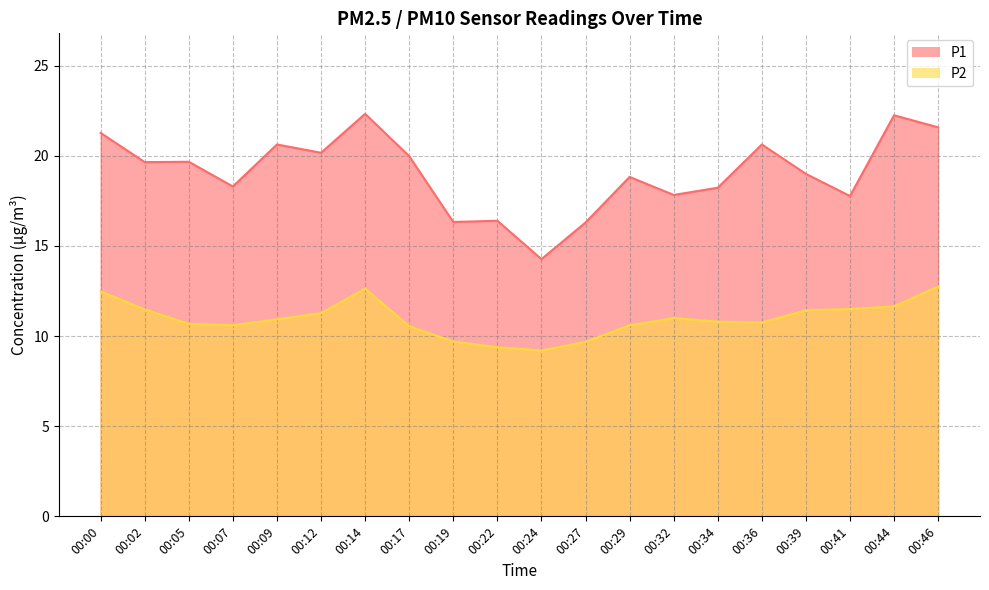

True or false: P1 and P2 intersect in this chart.

False